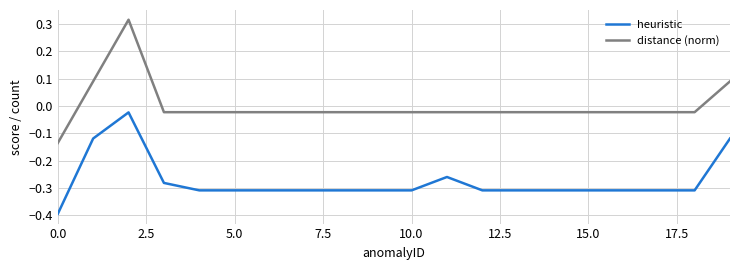

True or false: distance (norm) and heuristic cross at least once.

False